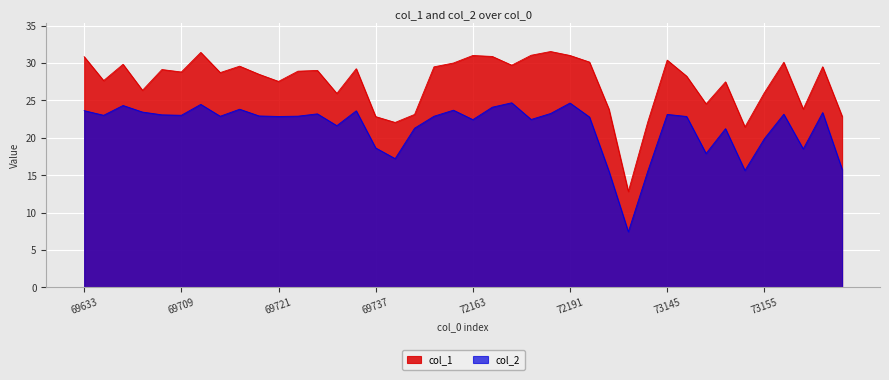

What is the spread (max minus min) of values at 69729?

5.8